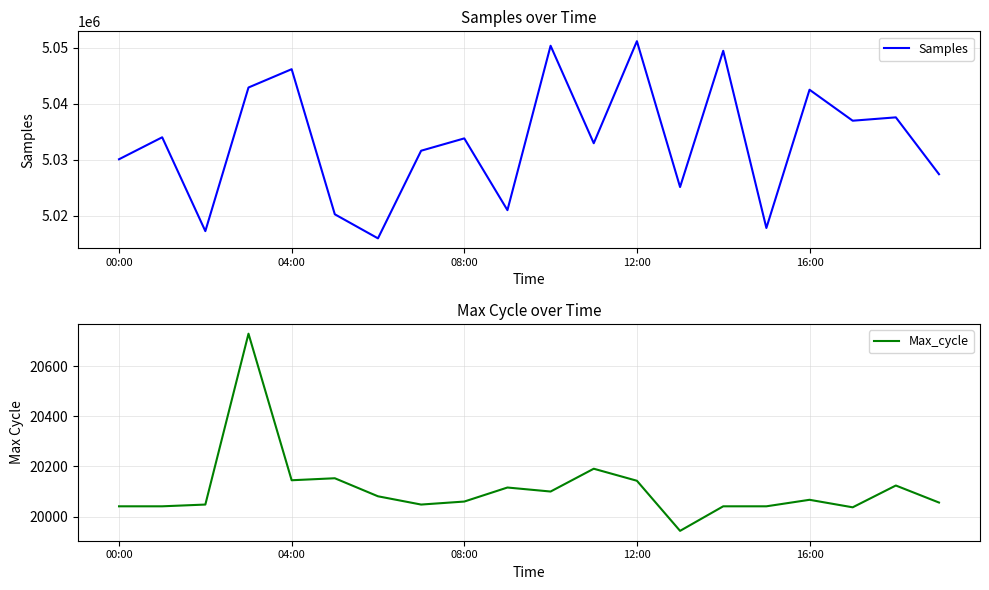

The value of Max_cycle at 7 is 20048. True or false?

True